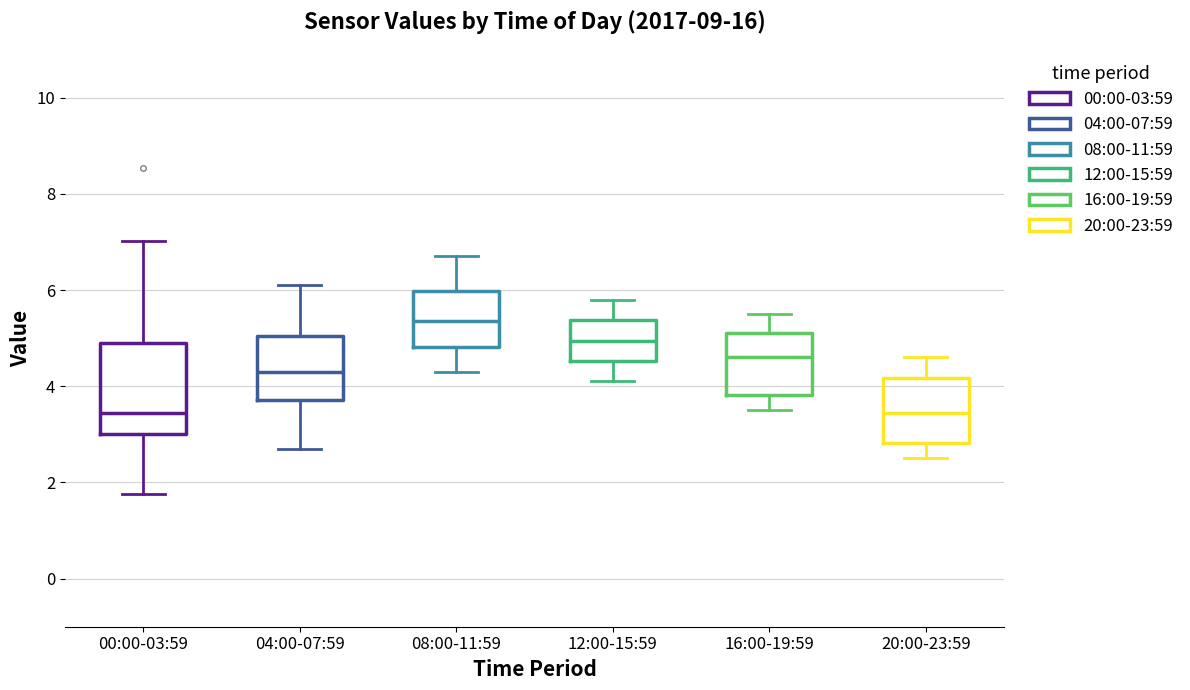

Reading left to right, transcribe this box plot: for each box, give where its median line is, the range the box spans, and where its two whiskers end, as read against the y-axis. The values are not printed on the chart, so give them approximately, as read against the axis.

00:00-03:59: median 3.4, box 3.0 to 5.0, whiskers 1.8 to 7.0
04:00-07:59: median 4.4, box 3.8 to 5.0, whiskers 2.8 to 6.2
08:00-11:59: median 5.4, box 4.8 to 6.0, whiskers 4.4 to 6.8
12:00-15:59: median 5.0, box 4.6 to 5.4, whiskers 4.2 to 5.8
16:00-19:59: median 4.6, box 3.8 to 5.2, whiskers 3.6 to 5.6
20:00-23:59: median 3.4, box 2.8 to 4.2, whiskers 2.6 to 4.6